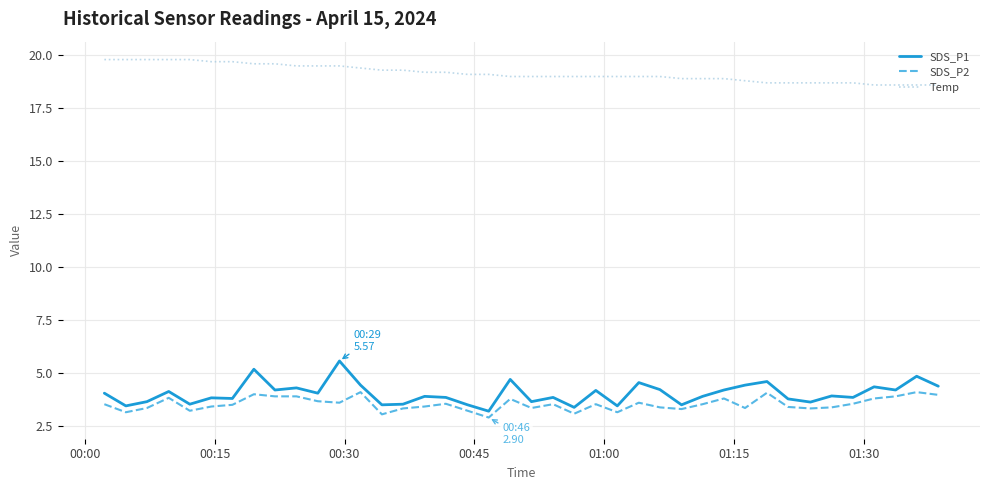

What is the difference between the maximum and minimum values in the SDS_P2 series?

1.2